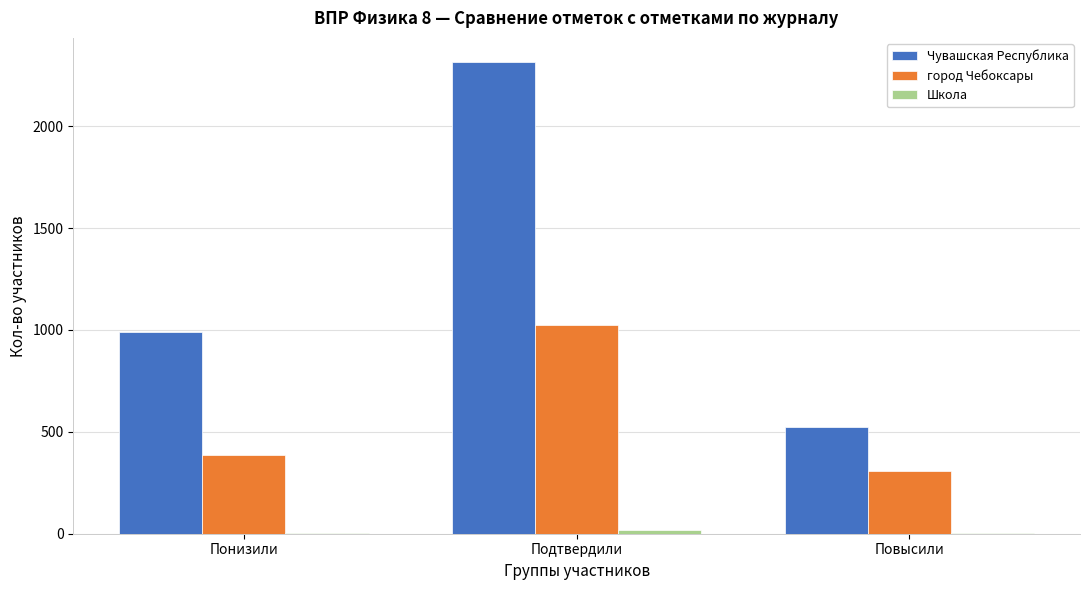

At which label is Чувашская Республика closest to 1420?

Понизили